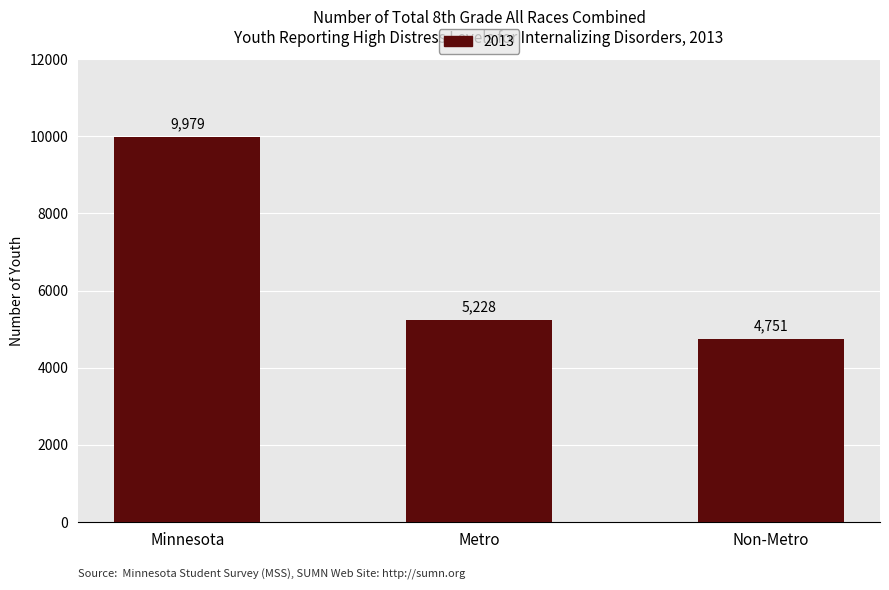

Rank the categories by value from highest to lowest.

Minnesota, Metro, Non-Metro